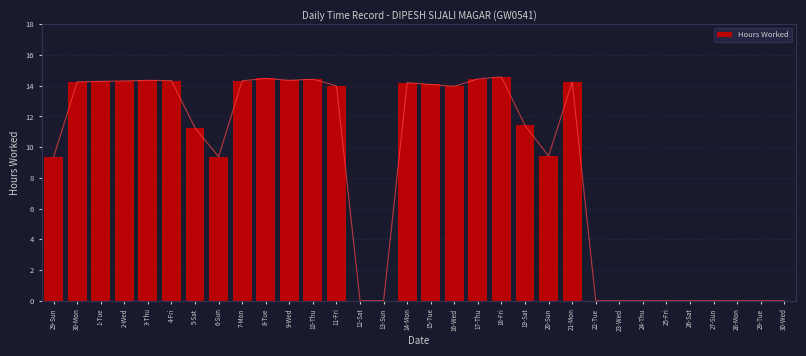

Which has a higher value, 29-Tue or 18-Fri?

18-Fri